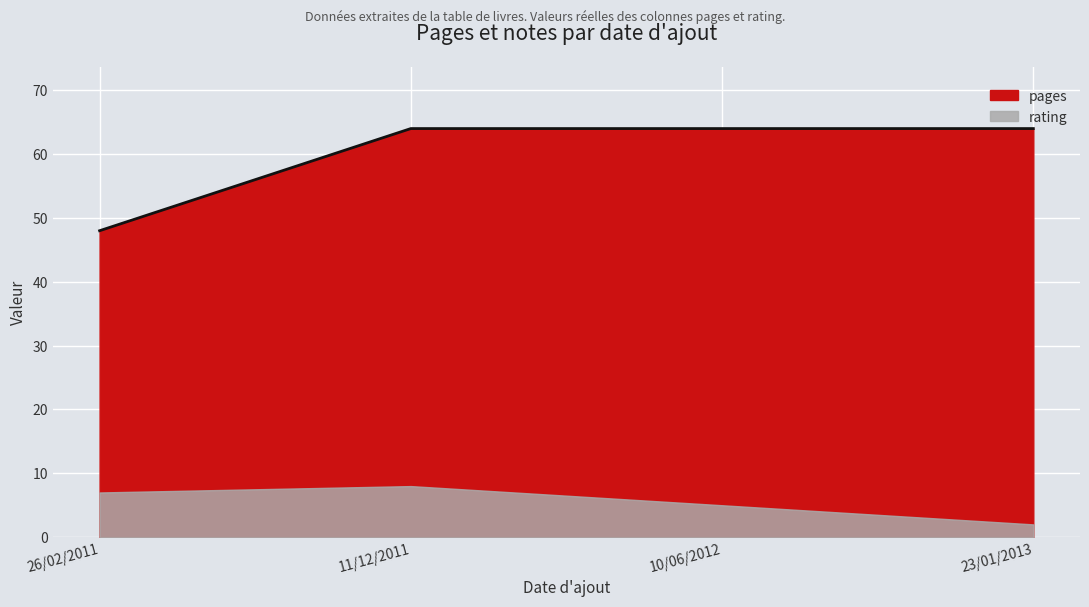

Reading left to right, extract all data points from this chart.

48	64	64	64